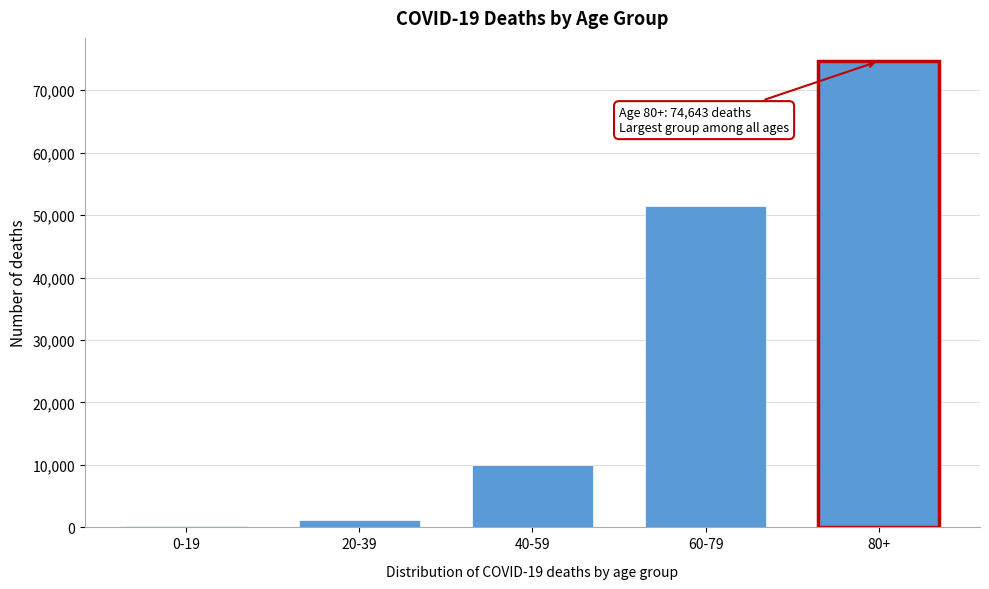

Reading left to right, list all the values displayed in this chart.

0-19=162	20-39=1192	40-59=9976	60-79=51495	80+=74643